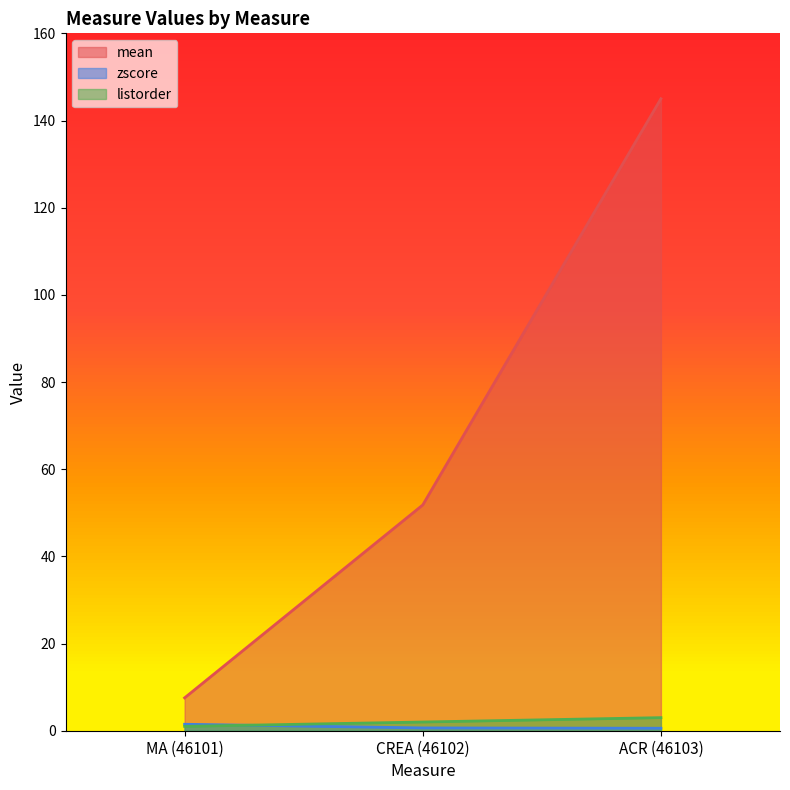

How many lines are shown in the chart?

3